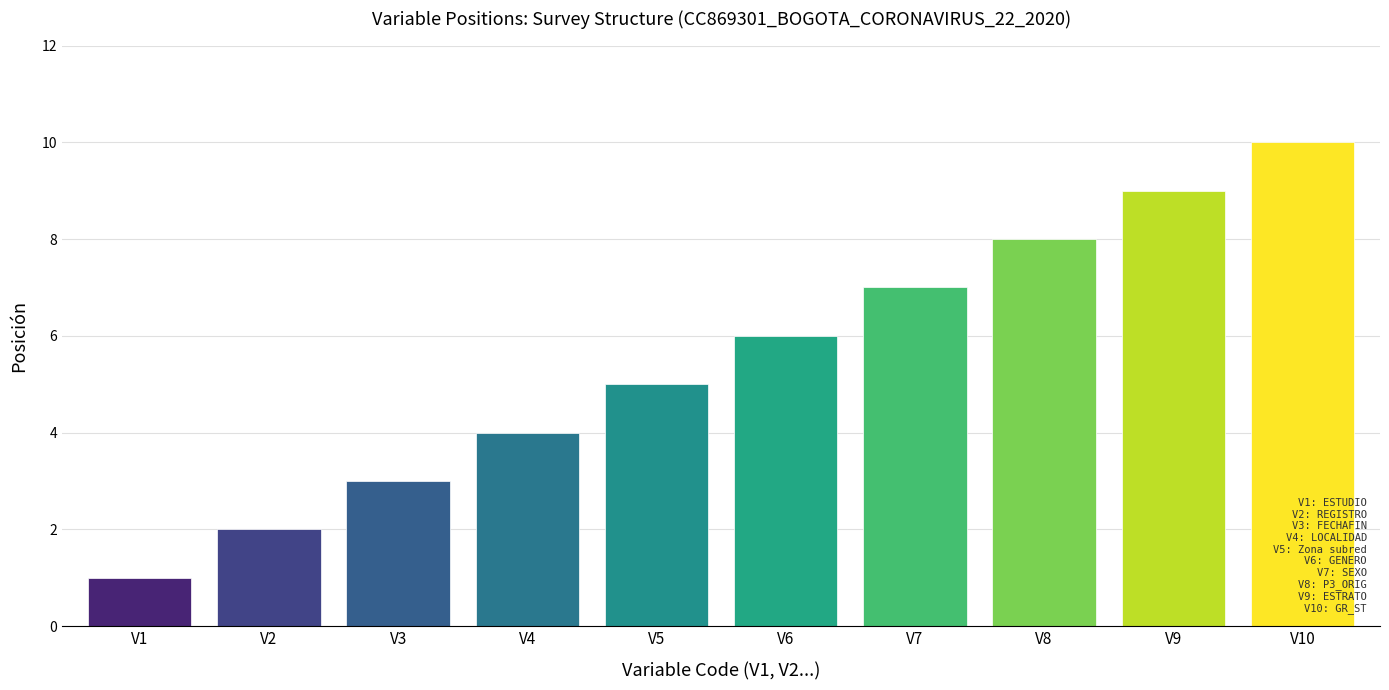

Reading left to right, list all the values displayed in this chart.

V1=1	V2=2	V3=3	V4=4	V5=5	V6=6	V7=7	V8=8	V9=9	V10=10